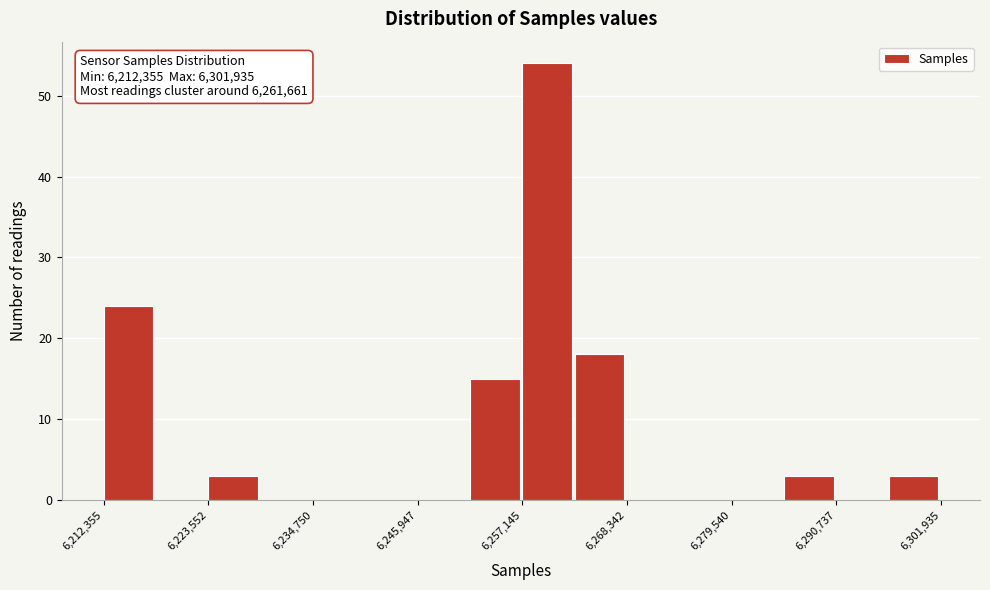

Around what value on the x-axis is the tallest bar? Give the approximate position of its centre, as read against the axis.

6260000